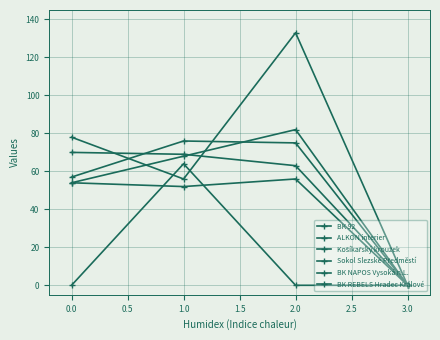

Does the chart have visible grid lines?

Yes